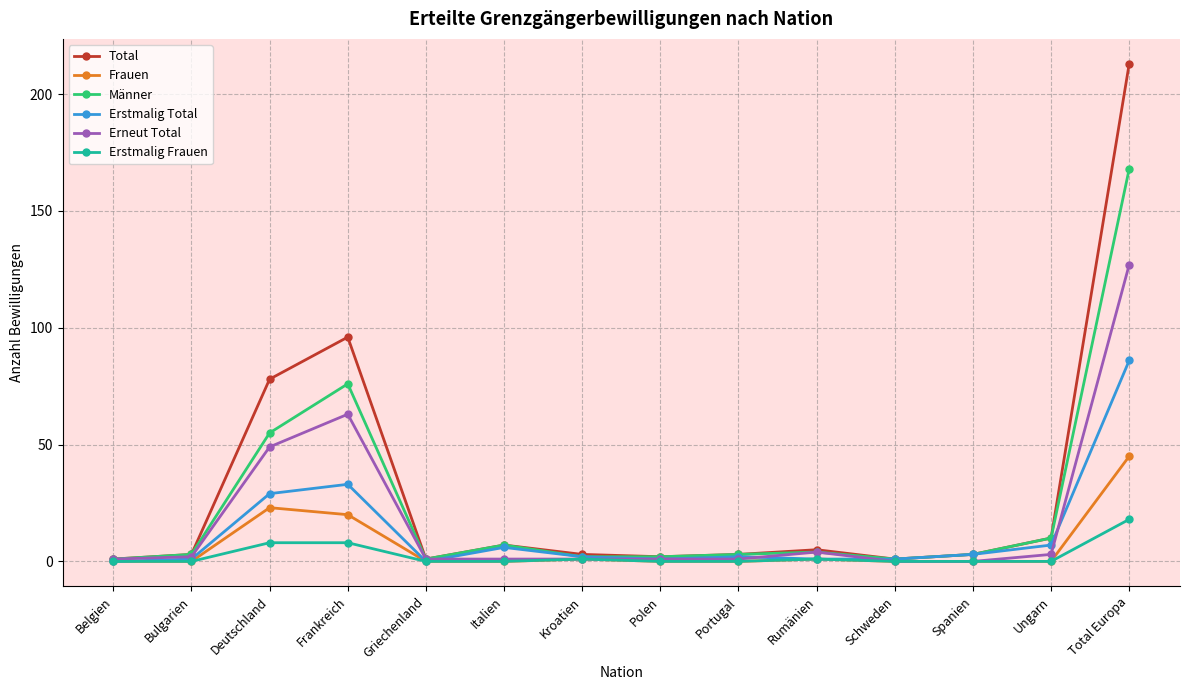

The Erneut Total series shows 1 at Belgien. True or false?

True